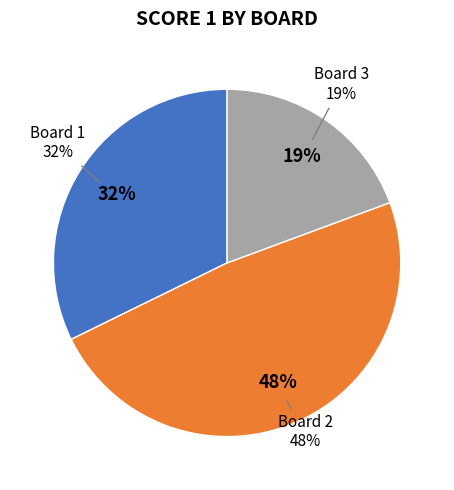

Is Board 3 the majority of the pie?

No